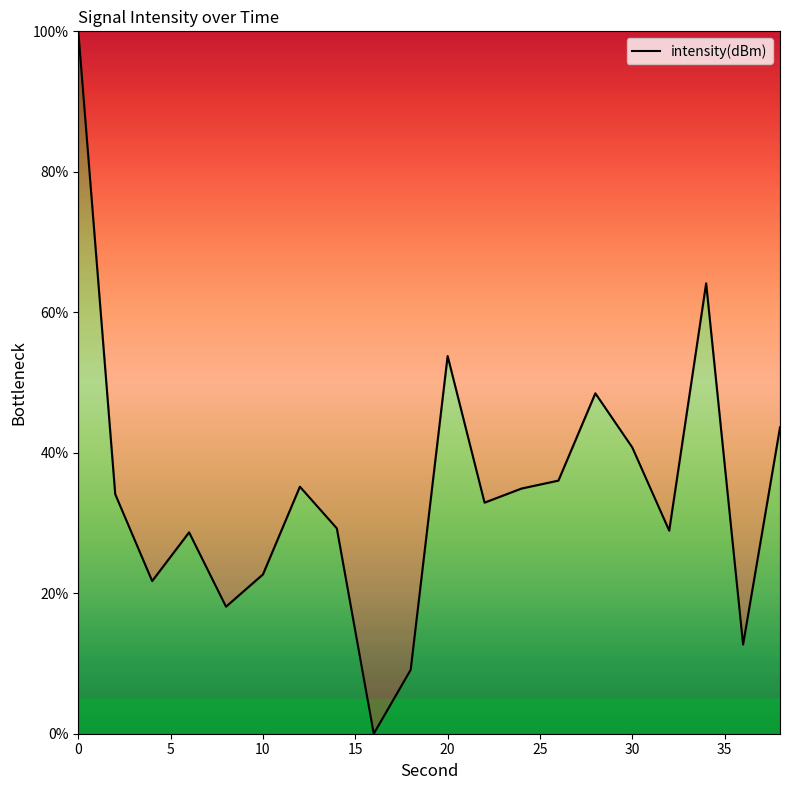

What is the difference between the maximum and minimum values?

100.0